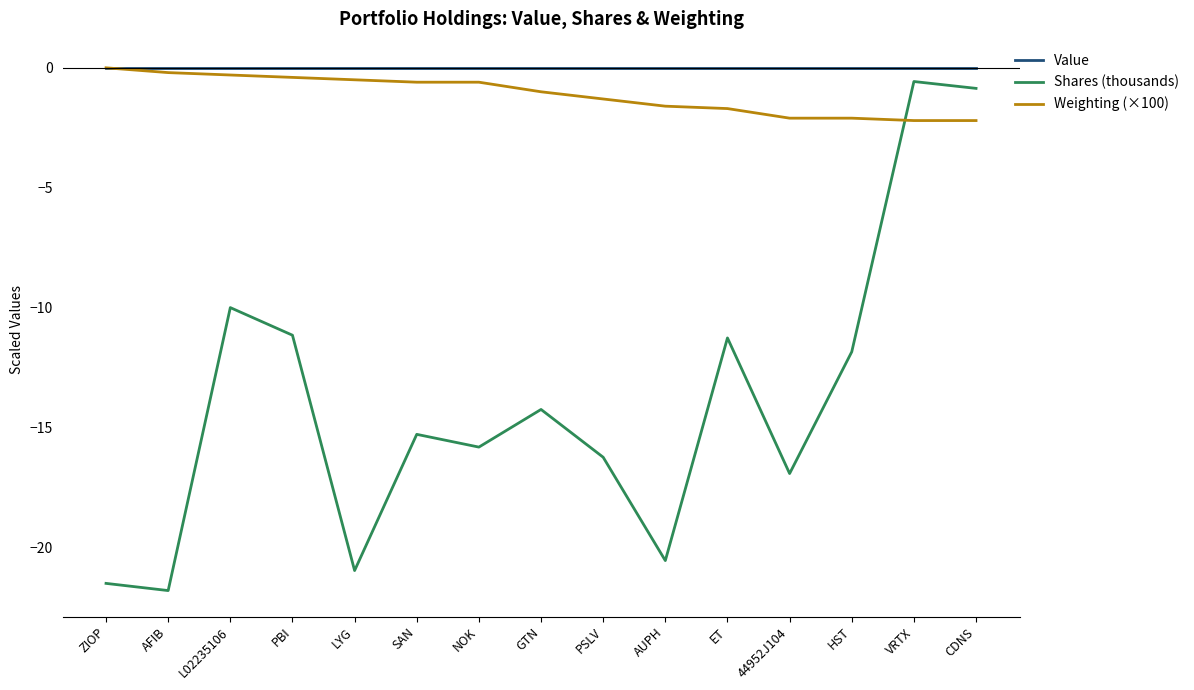

How many intersections are there between Shares (thousands) and Weighting (×100)?

1